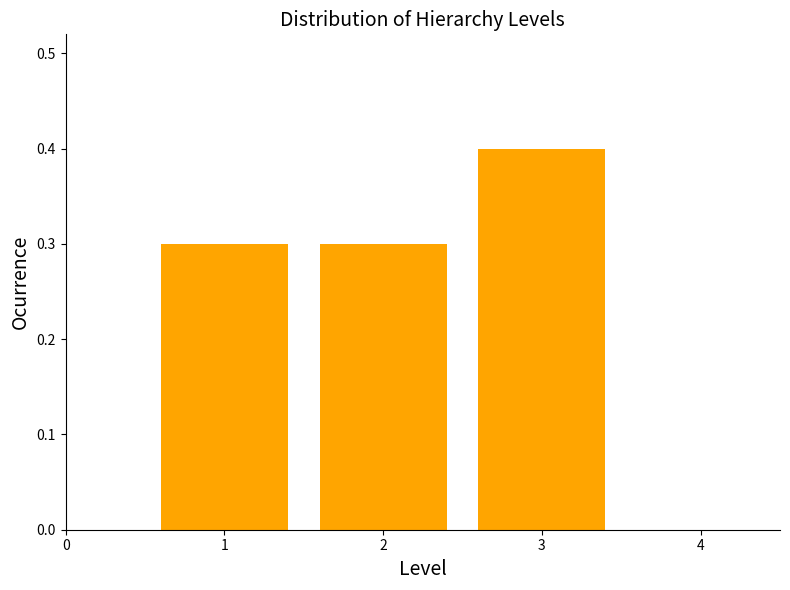

Reading right to left, list all the values displayed in this chart.

0.4	0.3	0.3